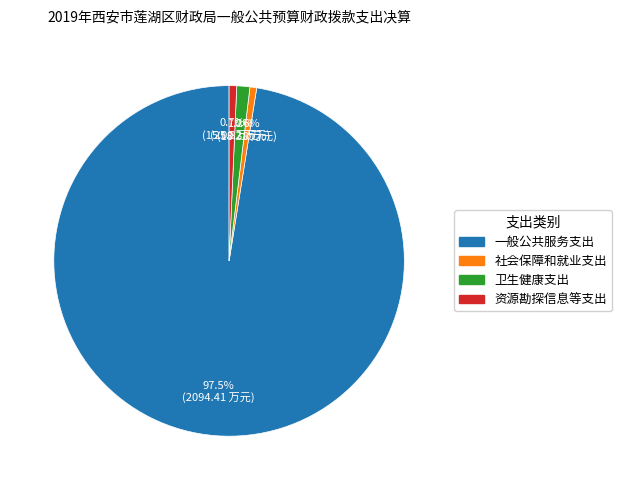

The 社会保障和就业支出 slice represents 11% of the pie. True or false?

False